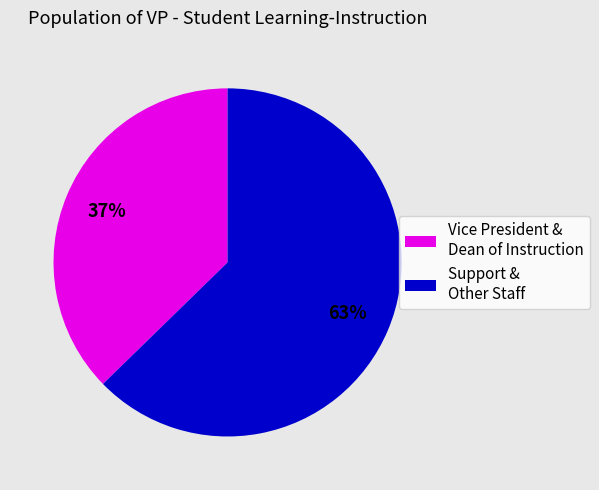

Approximately how many times larger is the value at Support & Other Staff compared to Vice President & Dean of Instruction?

1.7